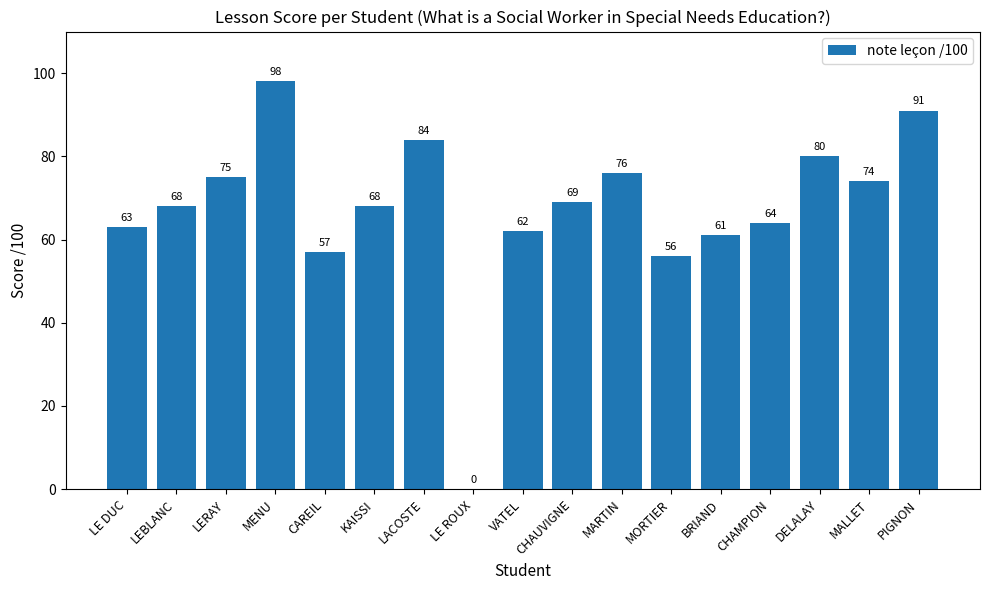

Where is the data nearest to the value 49?

MORTIER